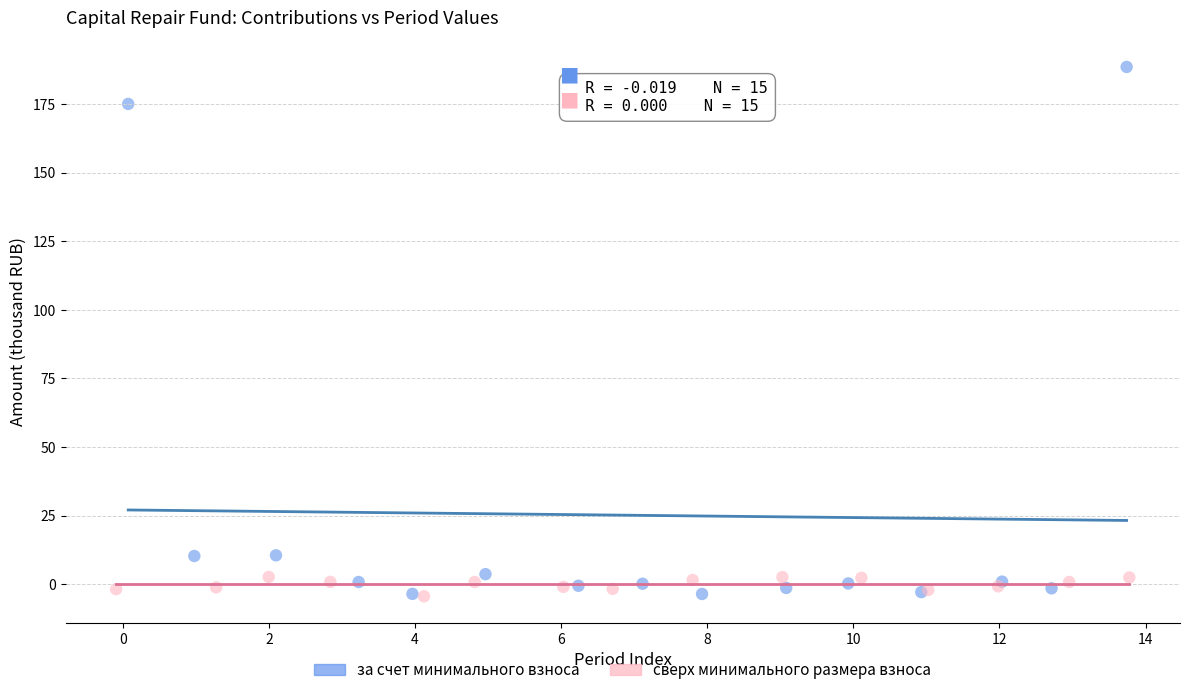

Which series reaches the maximum Y coordinate?

за счет минимального взноса